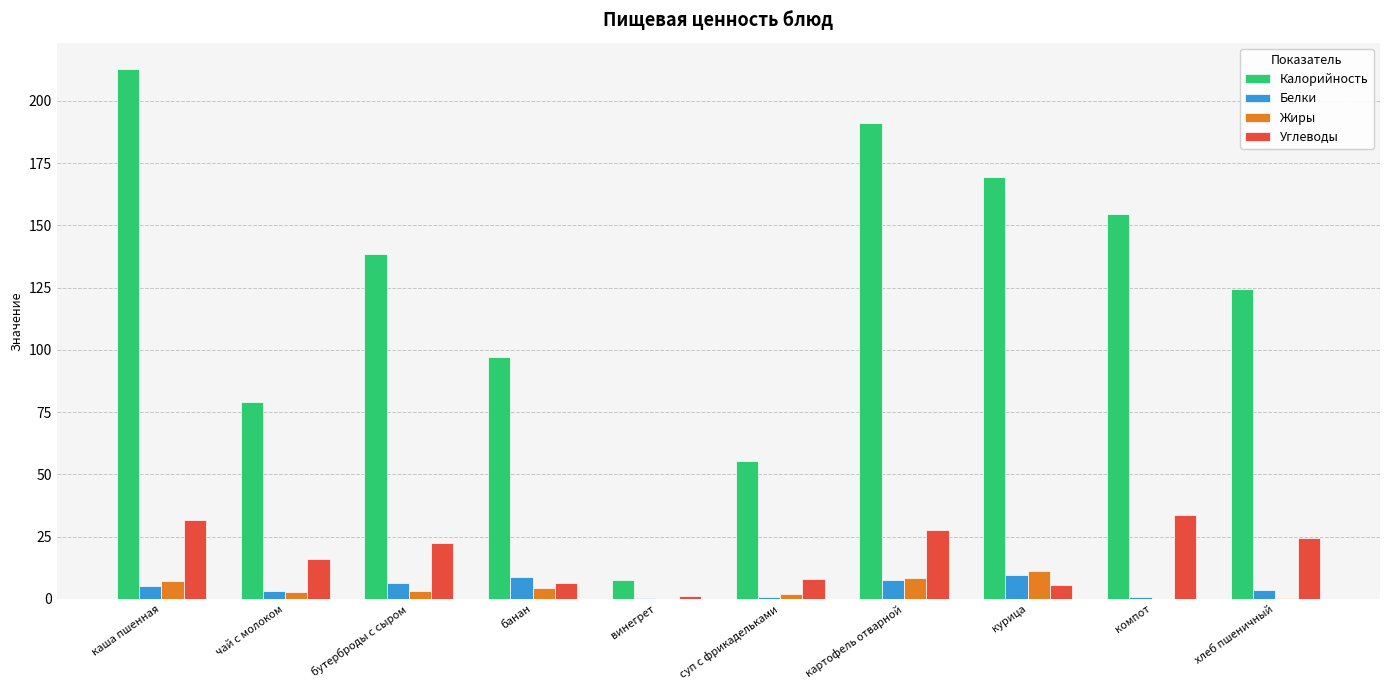

How many groups of bars are there?

10